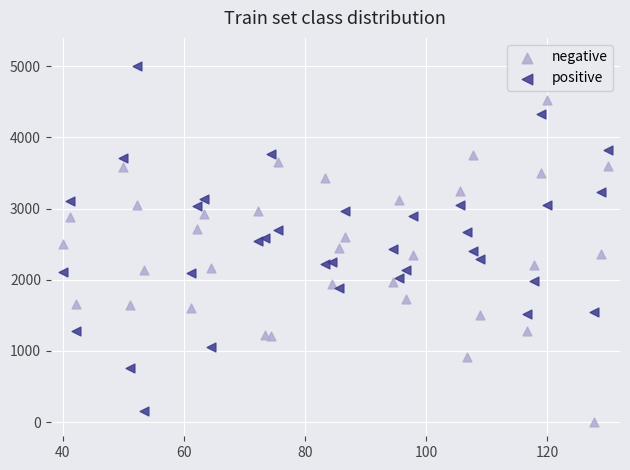

Which series contains the lowest Y value?

negative